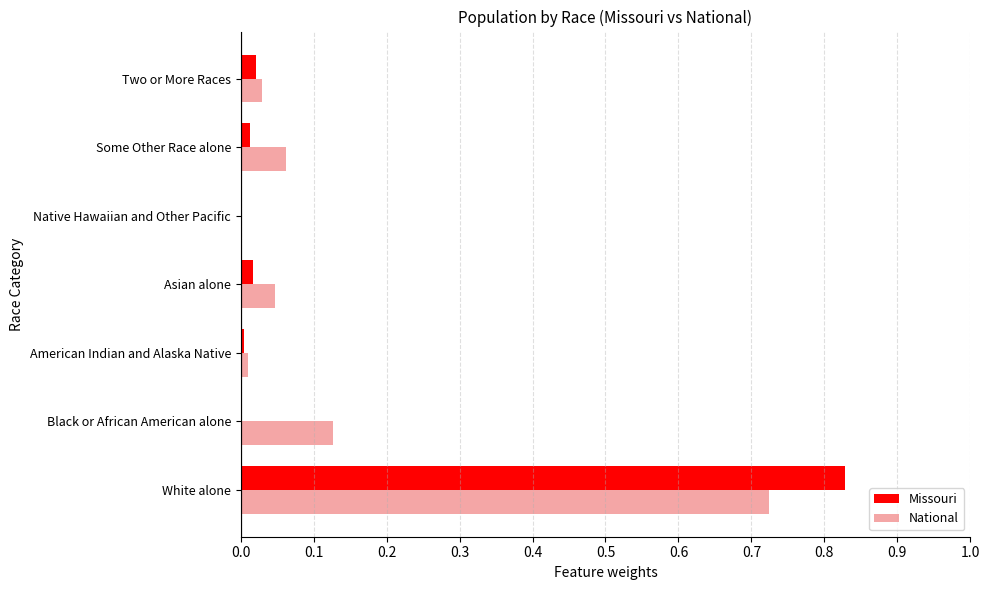

What is the sum of all National values?

1.0